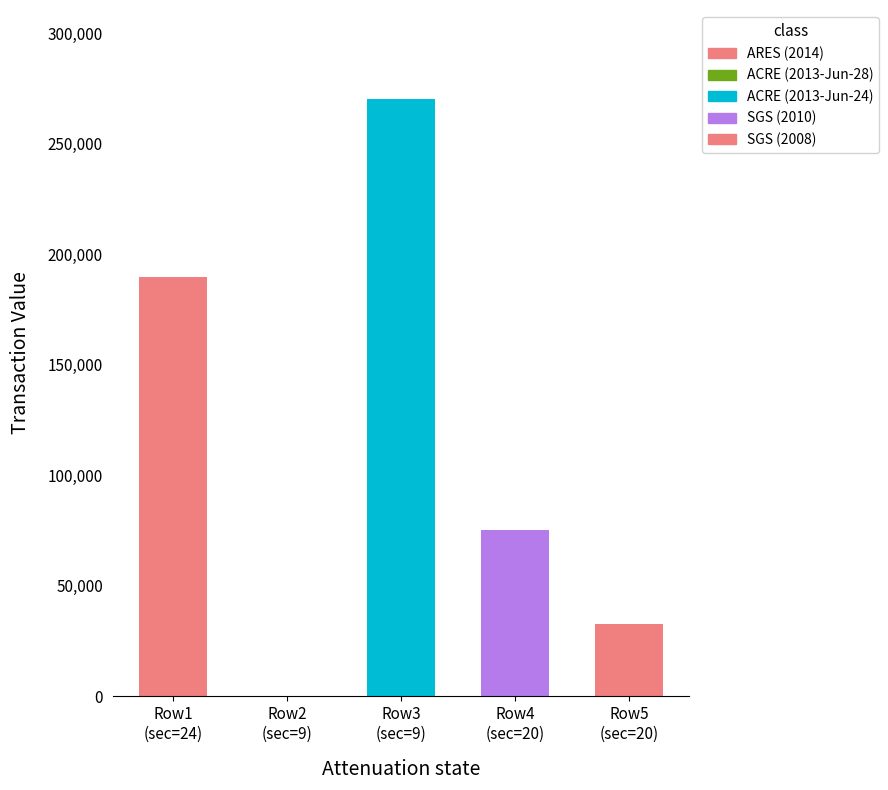

What is the sum of all values?

567090